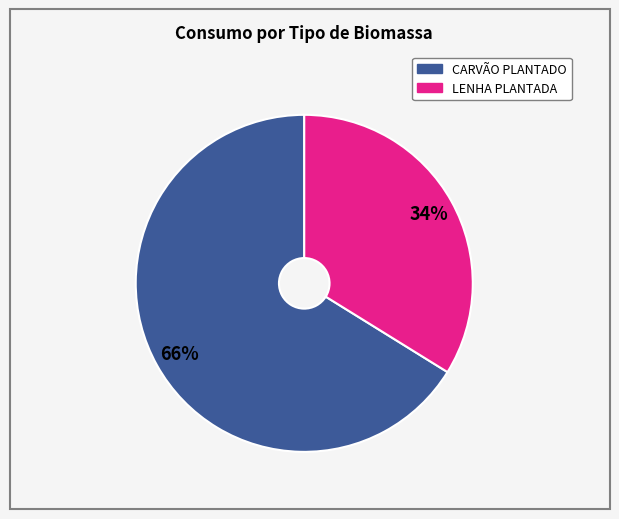

Which category has the biggest portion of the pie?

CARVÃO PLANTADO